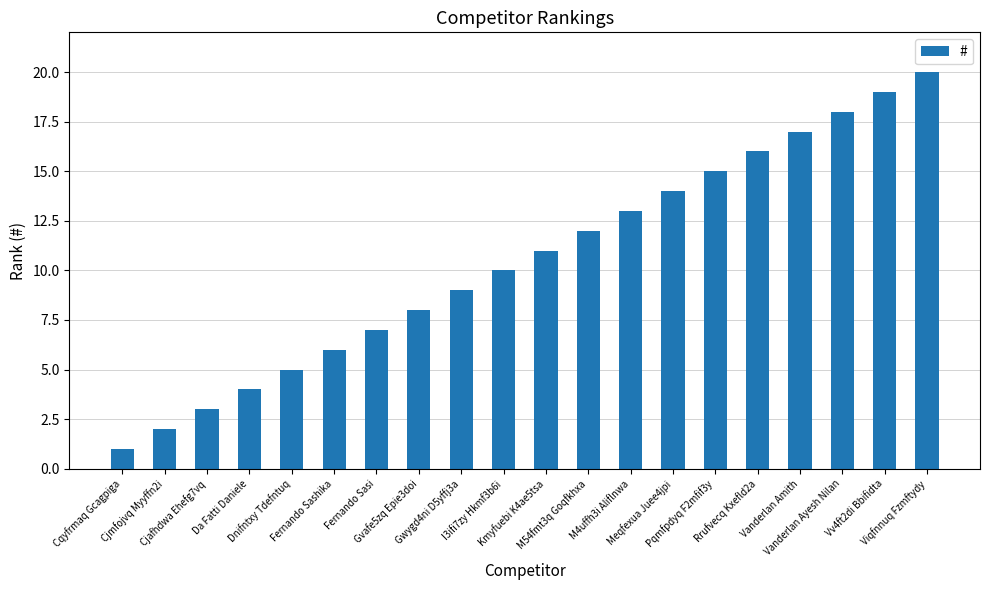

How many series are shown in this chart?

1